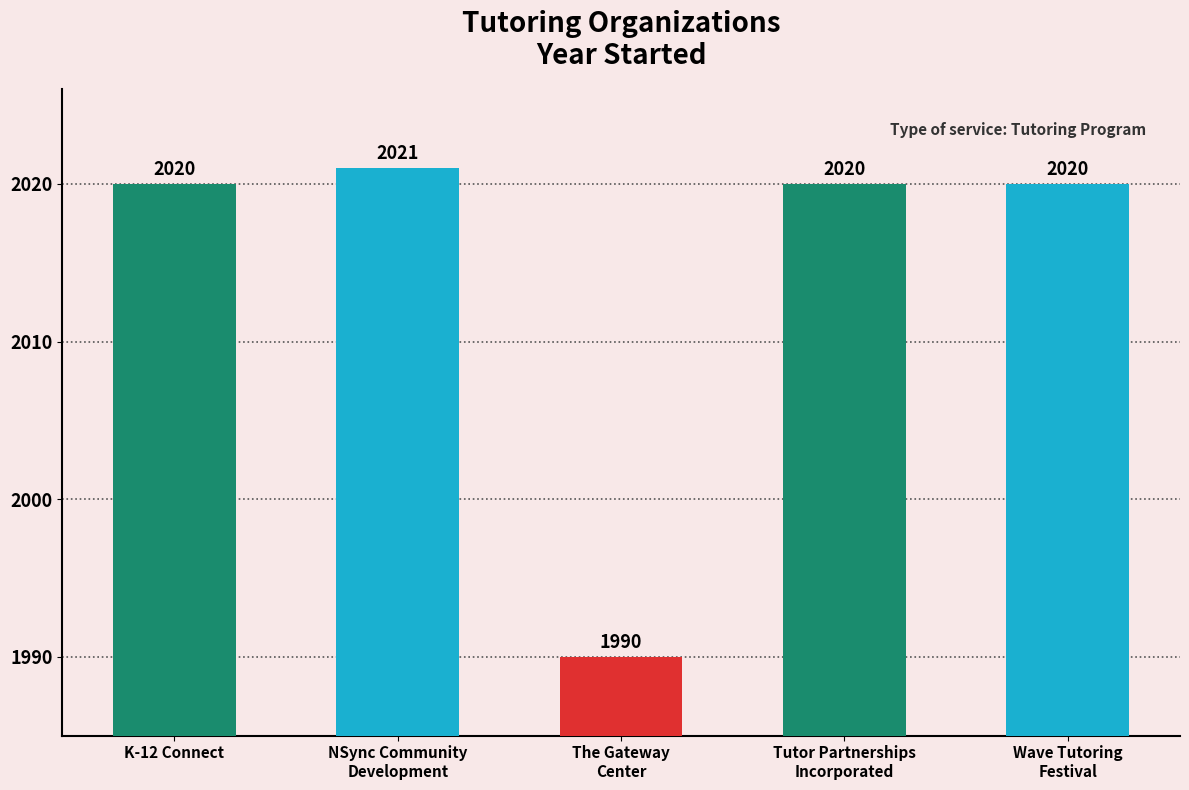

Reading left to right, list all the values displayed in this chart.

K-12 Connect=2020	NSync Community
Development=2021	The Gateway
Center=1990	Tutor Partnerships
Incorporated=2020	Wave Tutoring
Festival=2020